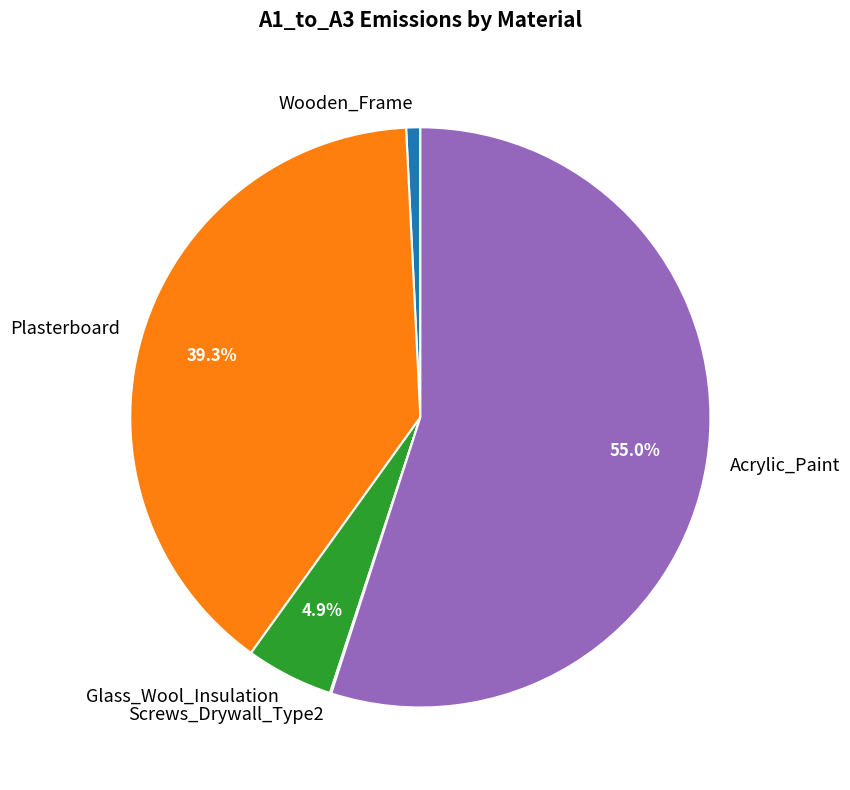

True or false: Wooden_Frame accounts for 11% of the total.

False